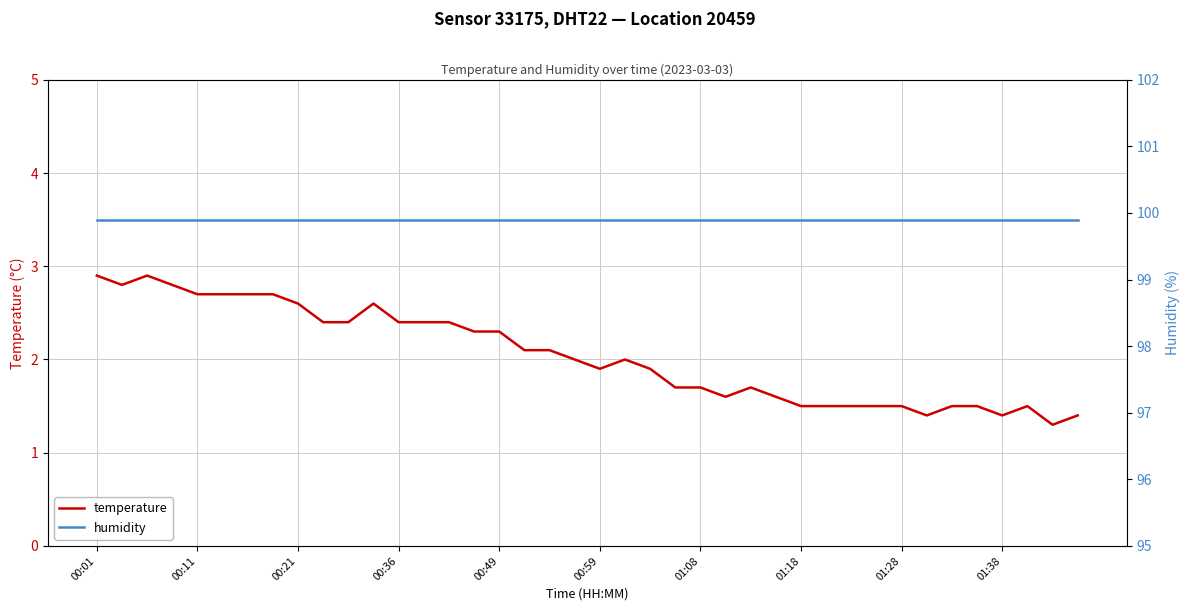

Which series has the largest total across all categories?

humidity